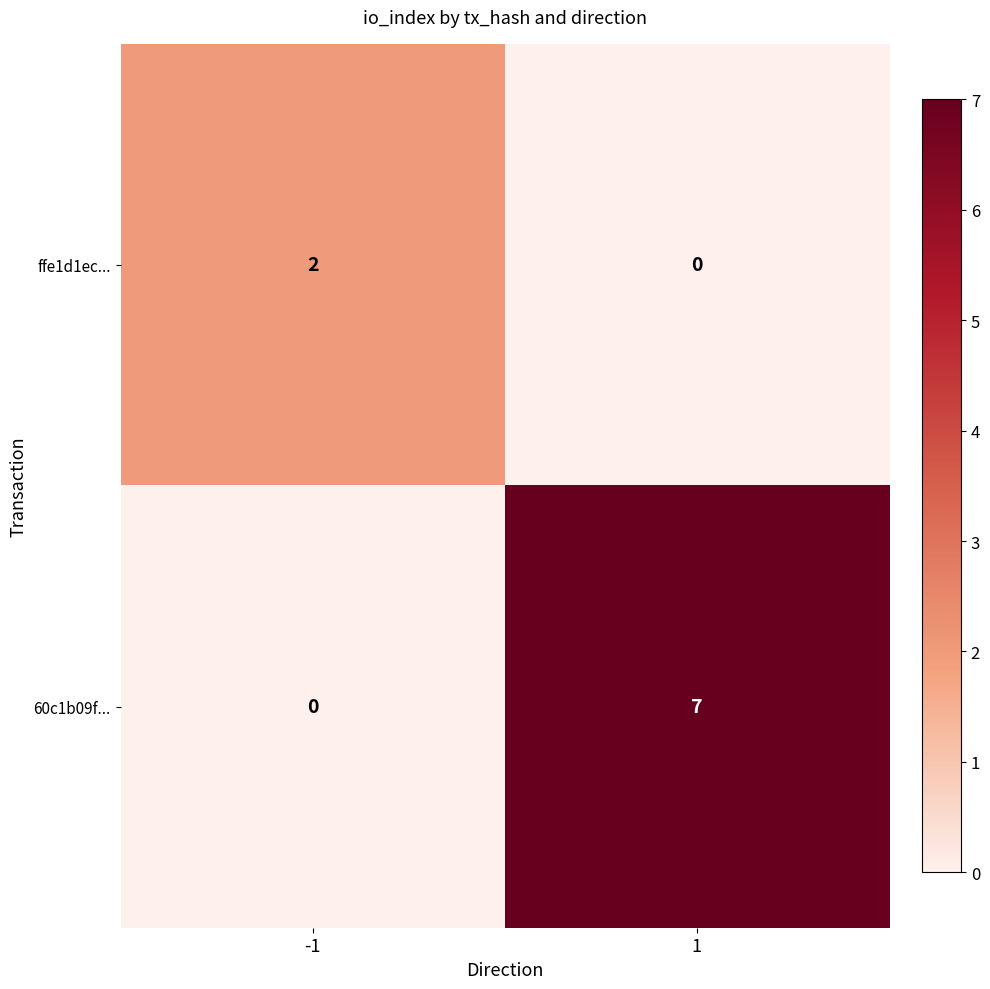

What is the average value of the 60c1b09f... series?

4